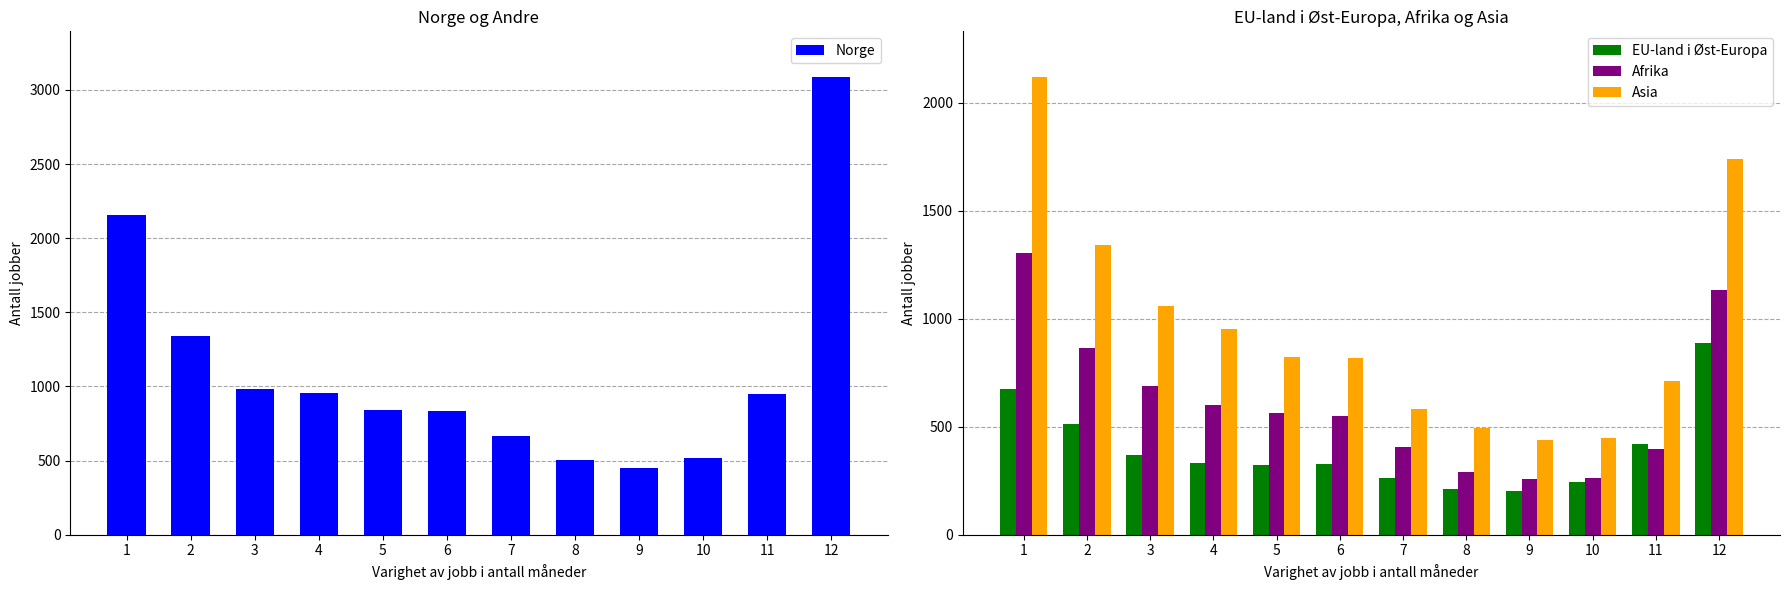

True or false: Asia has a value of 954 at 4.

True